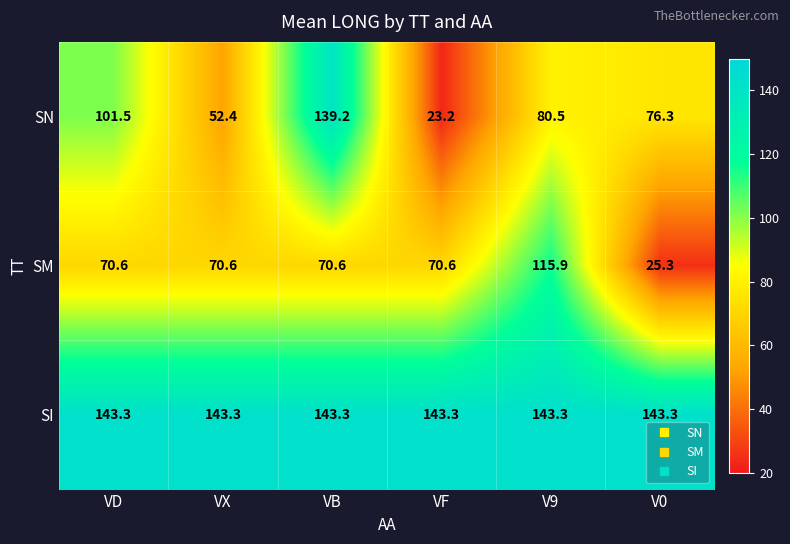

At how many categories does at least one series exceed 34?

6